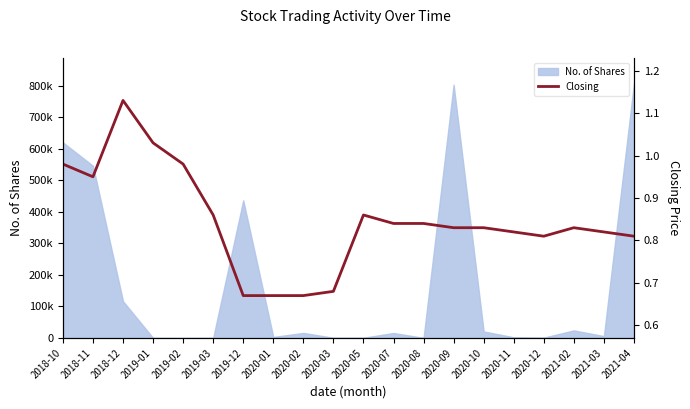

What is the value of the 7th point from the left?

0.7